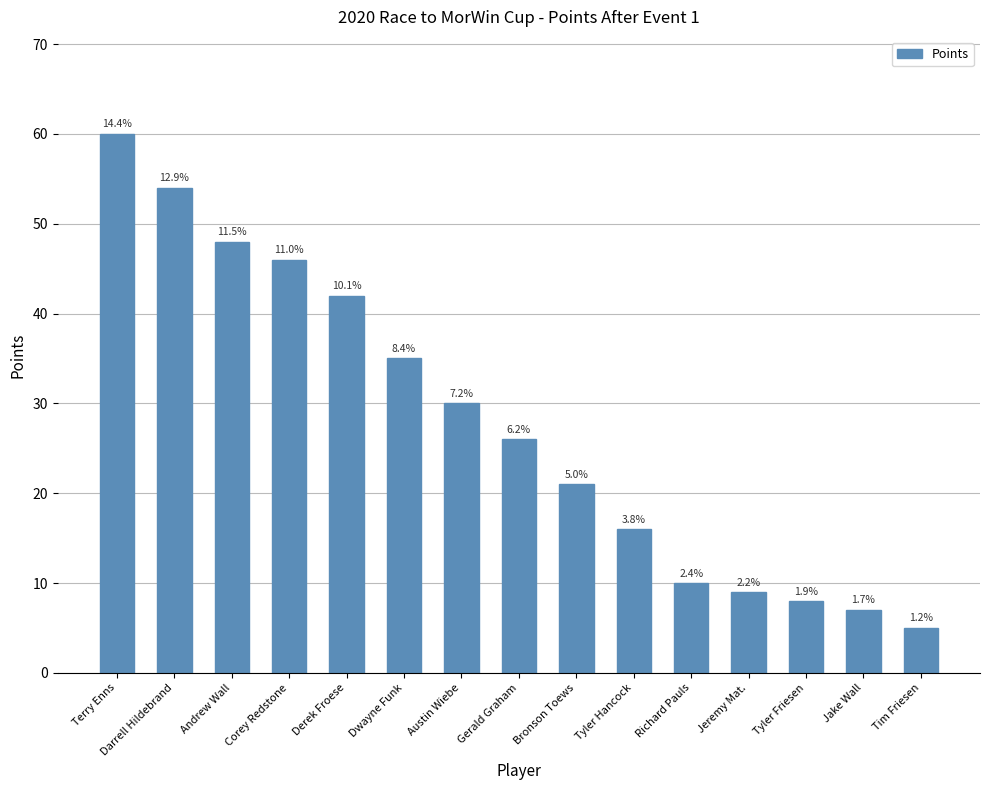

Approximately how many times larger is the value at Richard Pauls compared to Jake Wall?

1.4